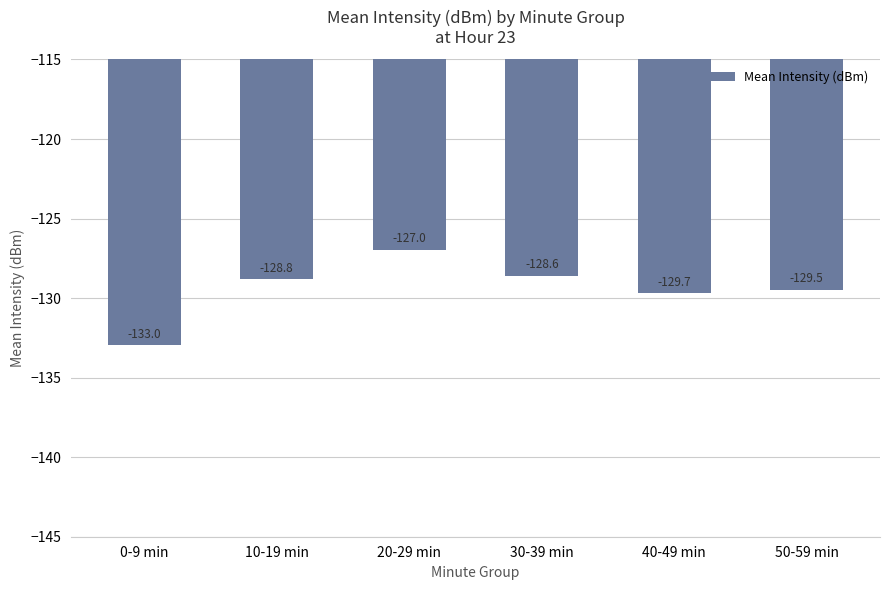

What is the value of the 4th bar from the left?

-128.6